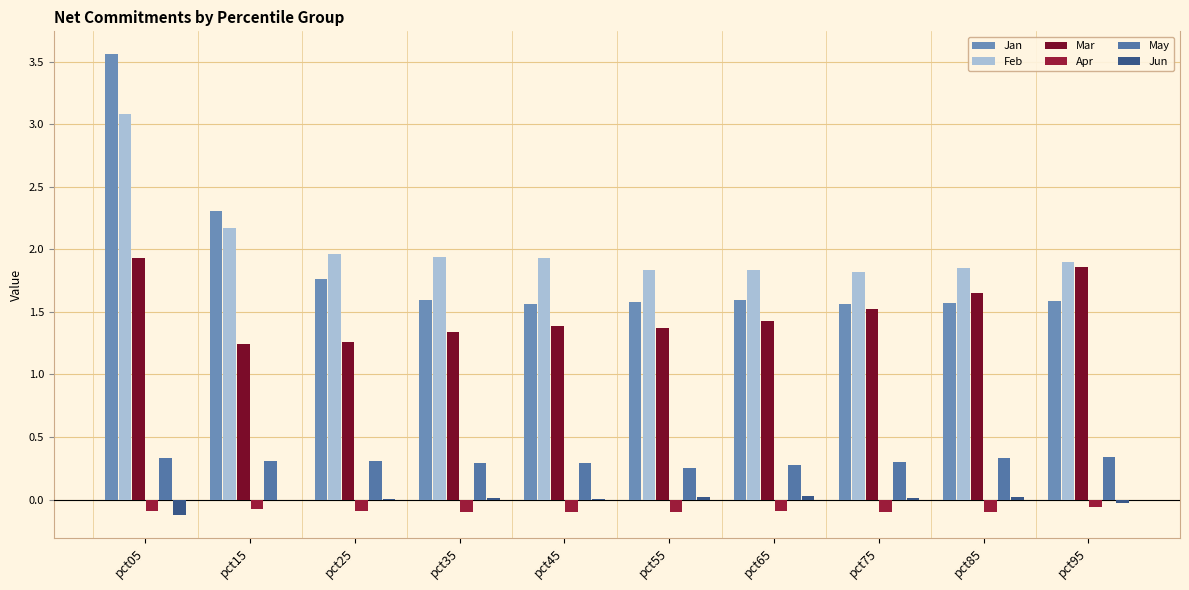

What is the value of the Feb bar at the 9th from the left?

1.9